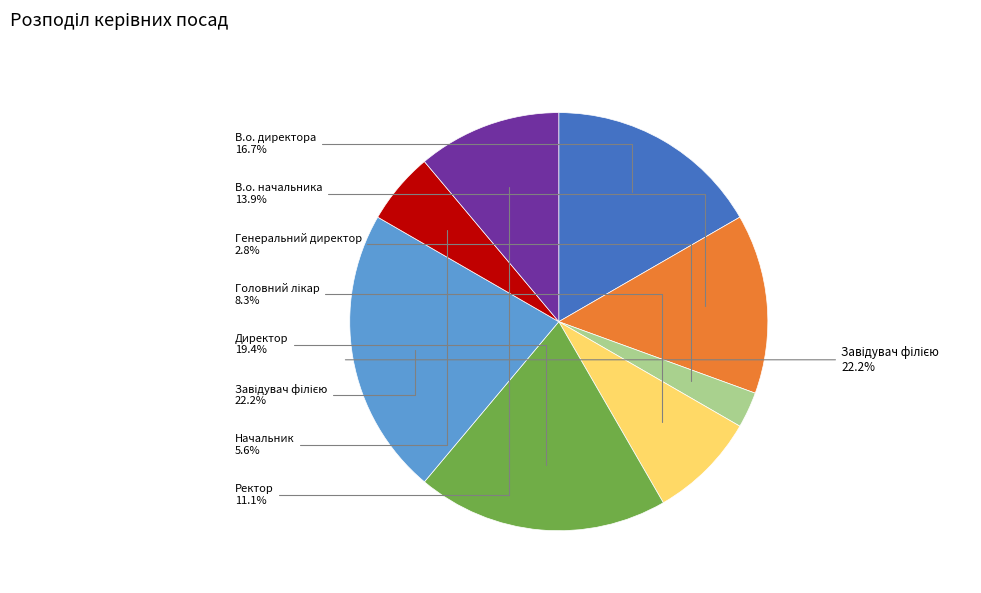

Combined, do Завідувач філією and Генеральний директор account for over 50%?

No